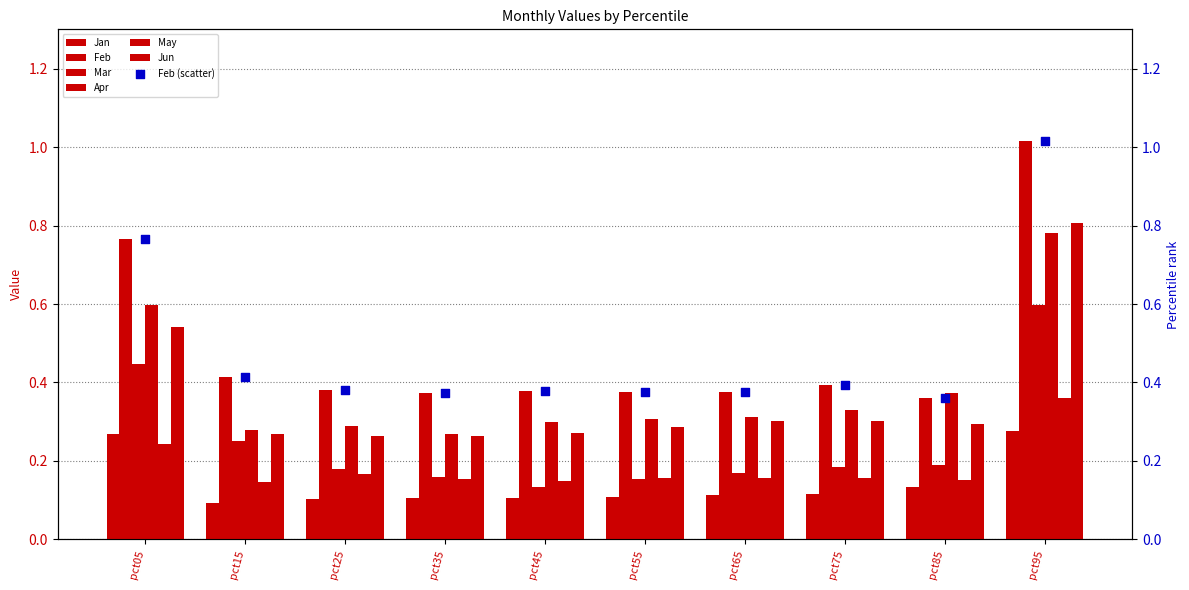

Which series reaches the minimum Y coordinate?

Jan